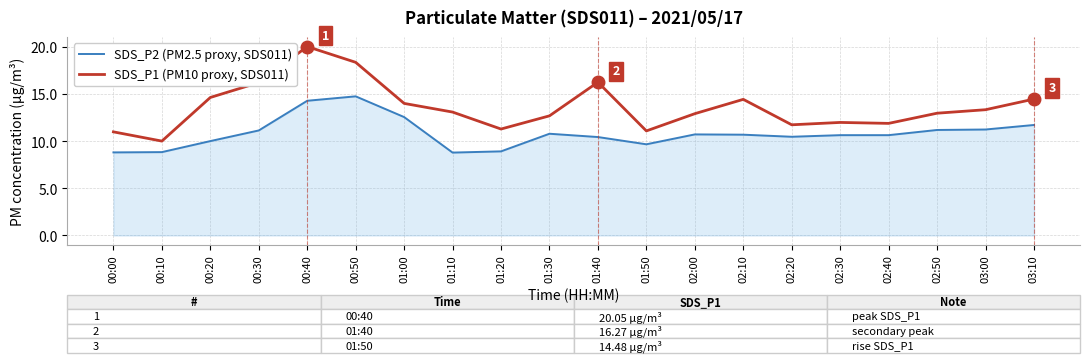

What are all the series names shown in the legend?

SDS_P2 (PM2.5 proxy, SDS011), SDS_P1 (PM10 proxy, SDS011)